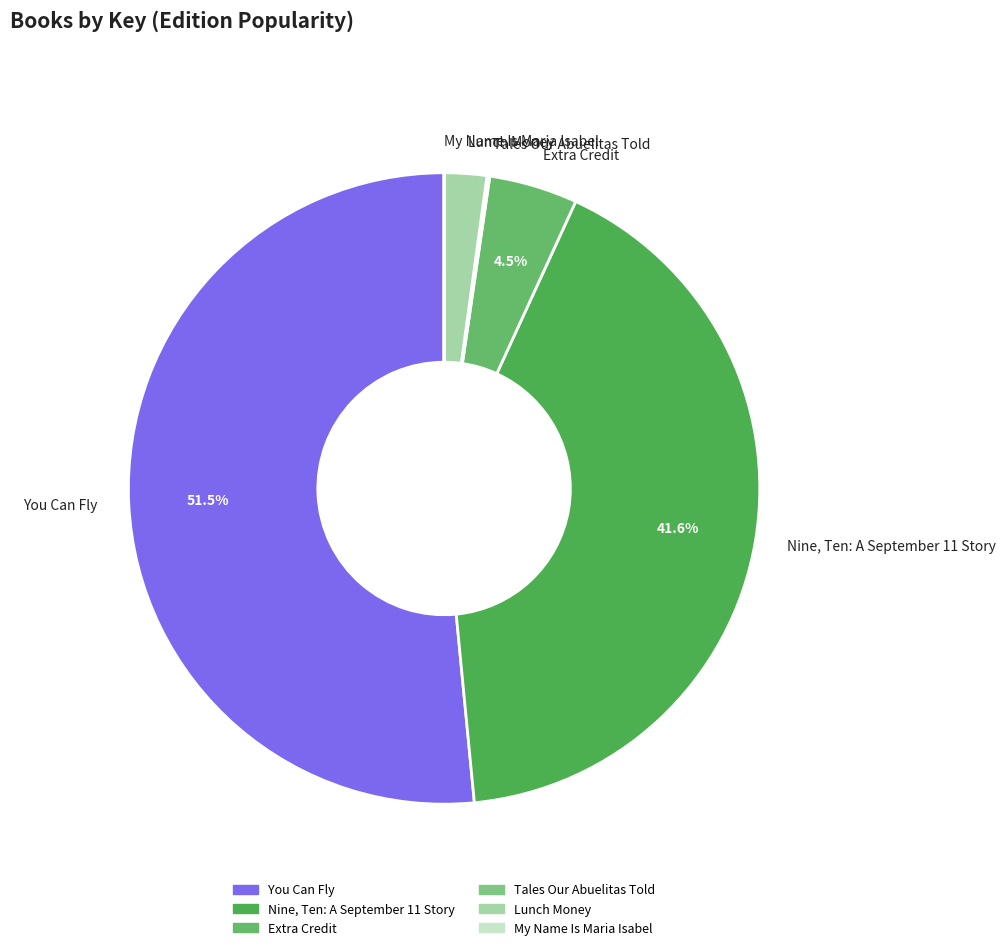

Combined, do Lunch Money and Nine, Ten: A September 11 Story account for over 50%?

No